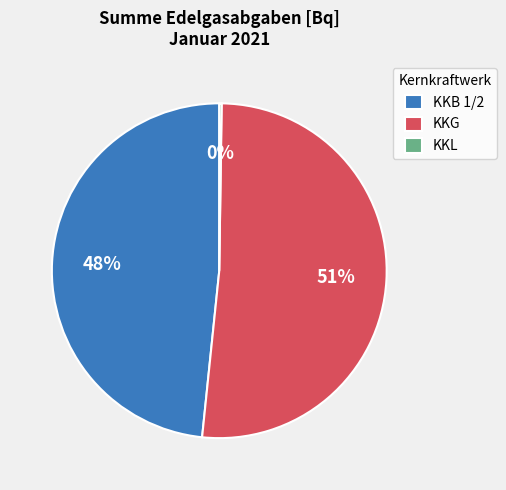

True or false: KKB 1/2 accounts for 60% of the total.

False